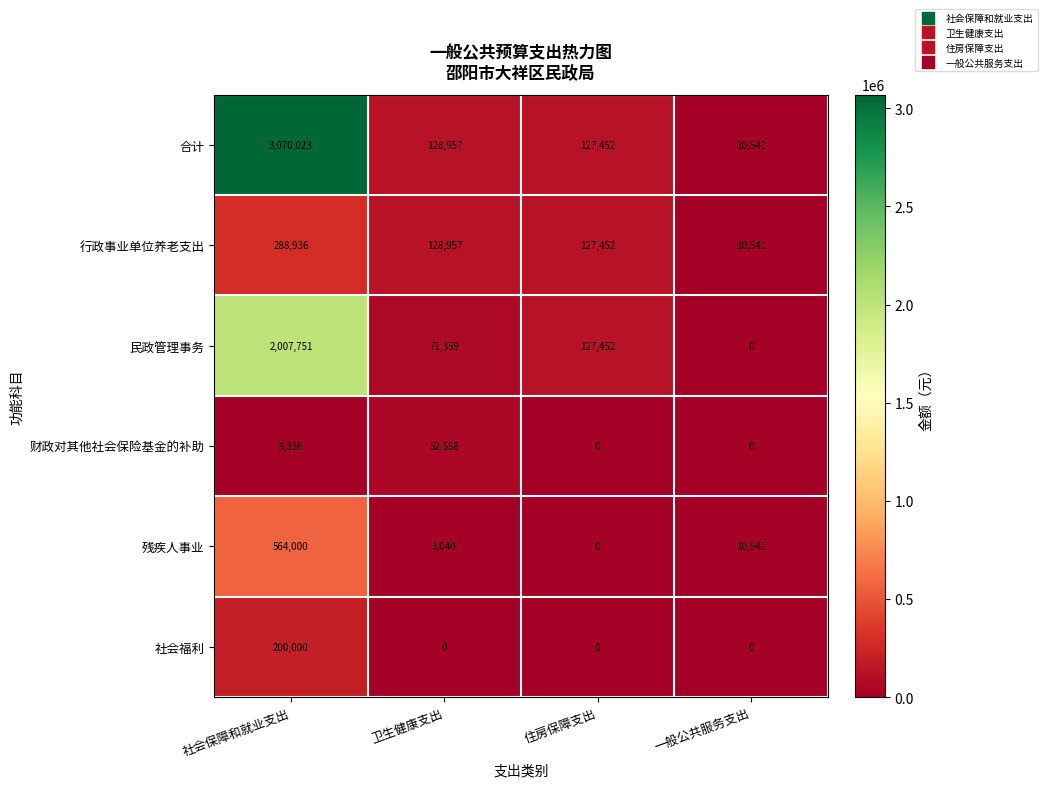

What is the spread (max minus min) of values at 社会保障和就业支出?

3060687